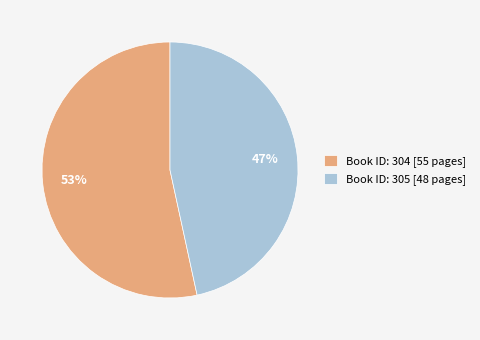

Combined, do Book ID: 304 [55 pages] and Book ID: 305 [48 pages] account for over 50%?

Yes